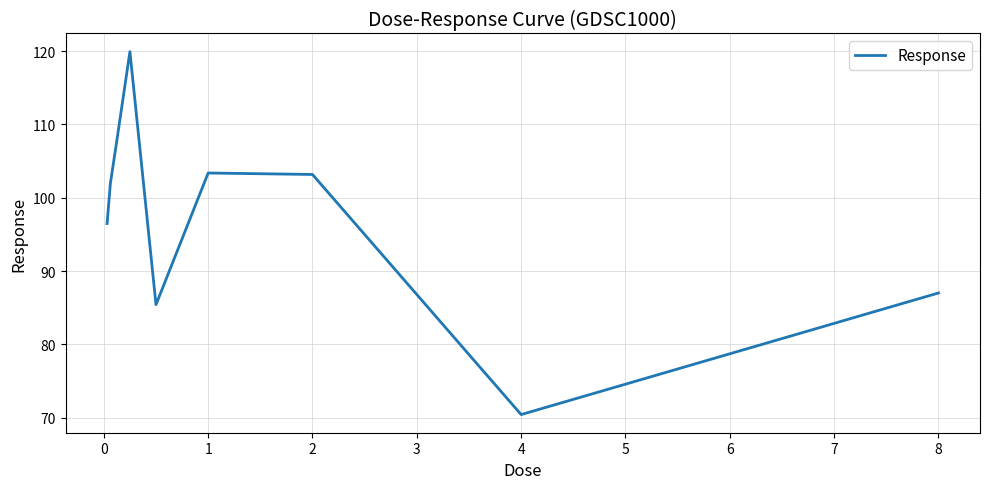

What is the difference between the maximum and minimum values?

49.5